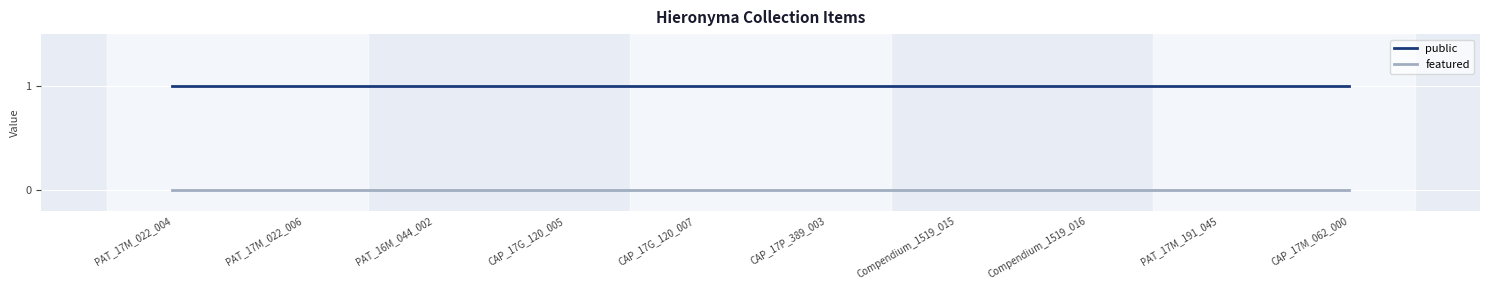

True or false: public has a value of 1 at Compendium_1519_015.

True